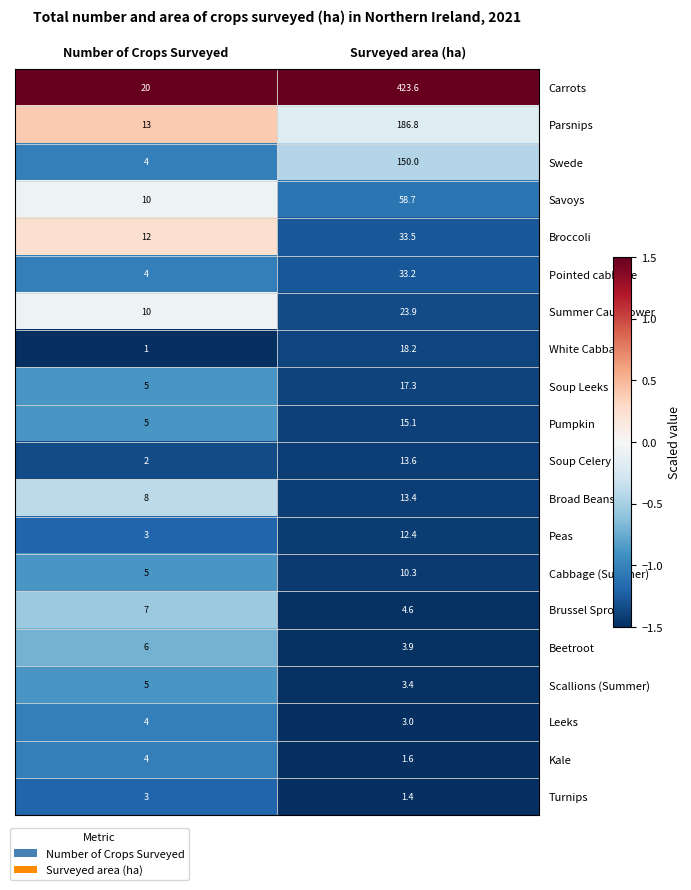

Is the value of Swede at Surveyed area (ha) greater than the value of Broccoli at Number of Crops Surveyed?

Yes